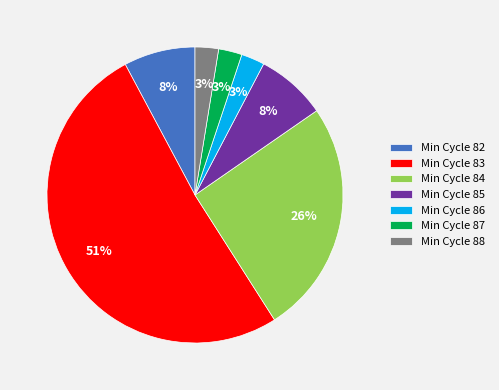

Is the sum of Min Cycle 86 and Min Cycle 84 greater than half?

No